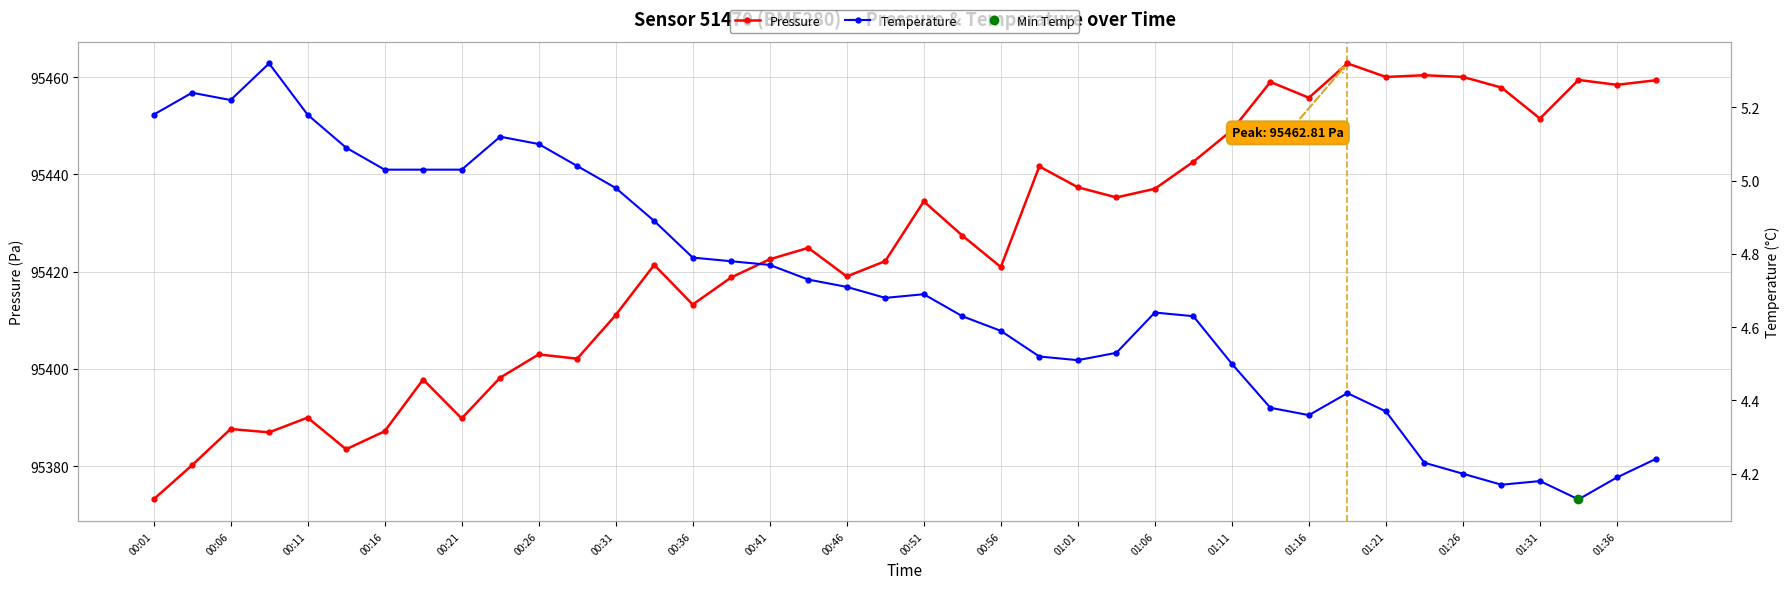

Is it true that Pressure equals 95442.6 at 27?

True